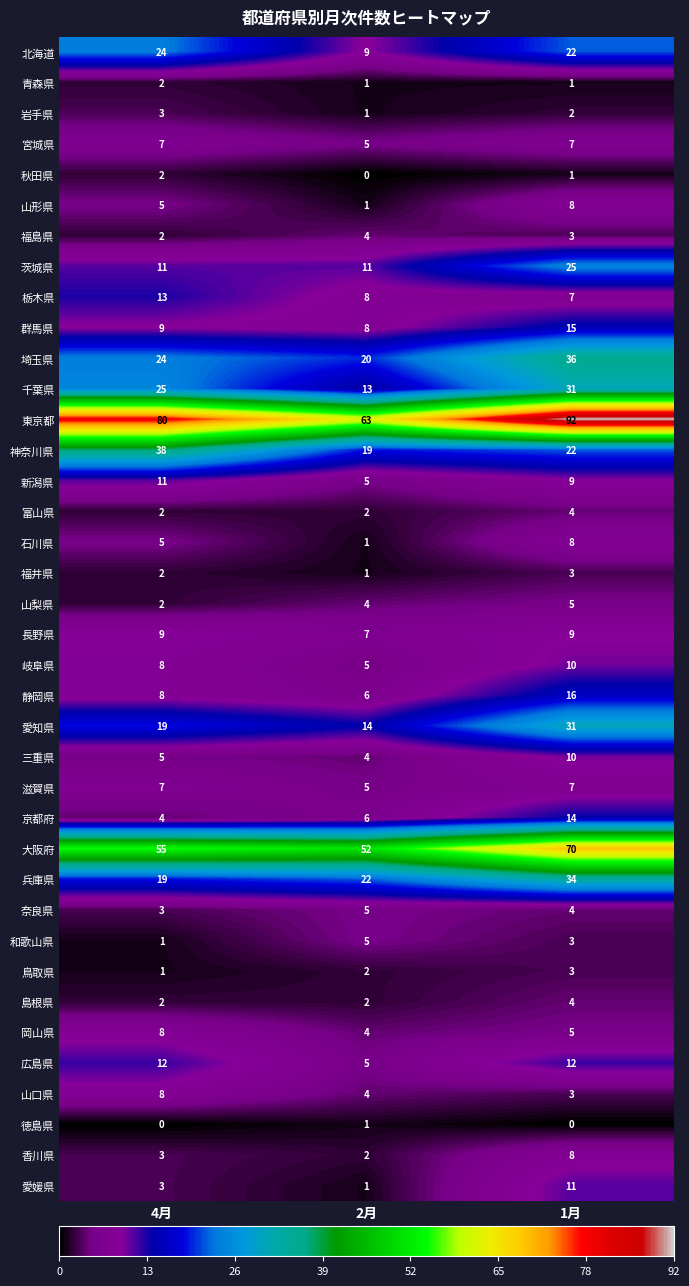

What is the difference between the 東京都 values at 2月 and 1月?

29